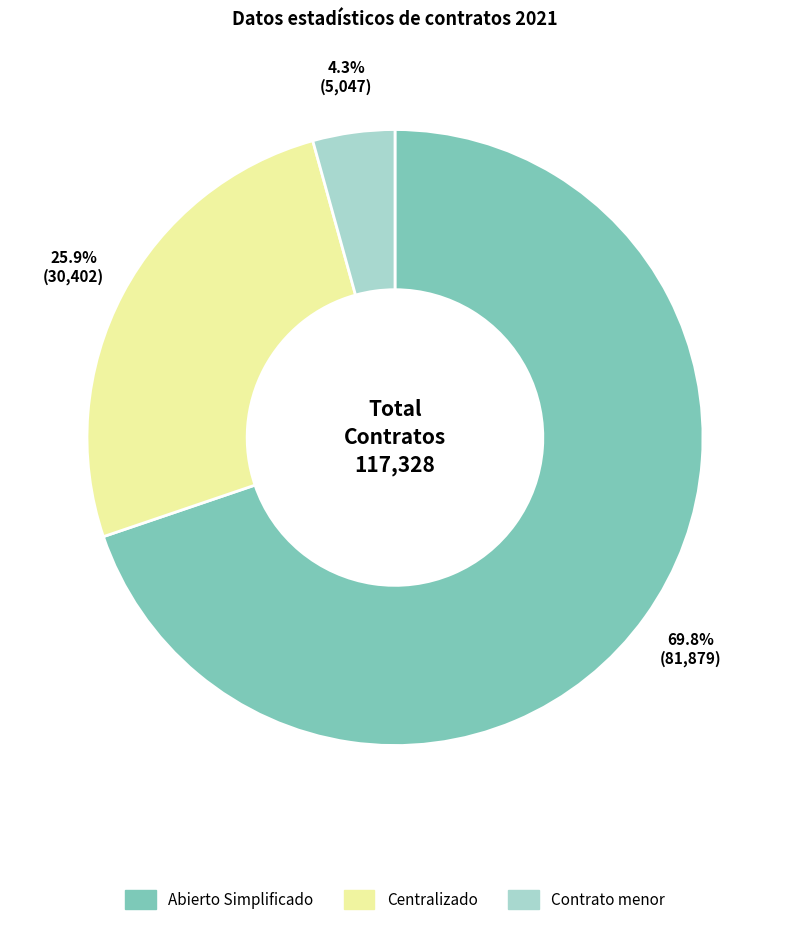

Combined, do Abierto Simplificado and Contrato menor account for over 50%?

Yes